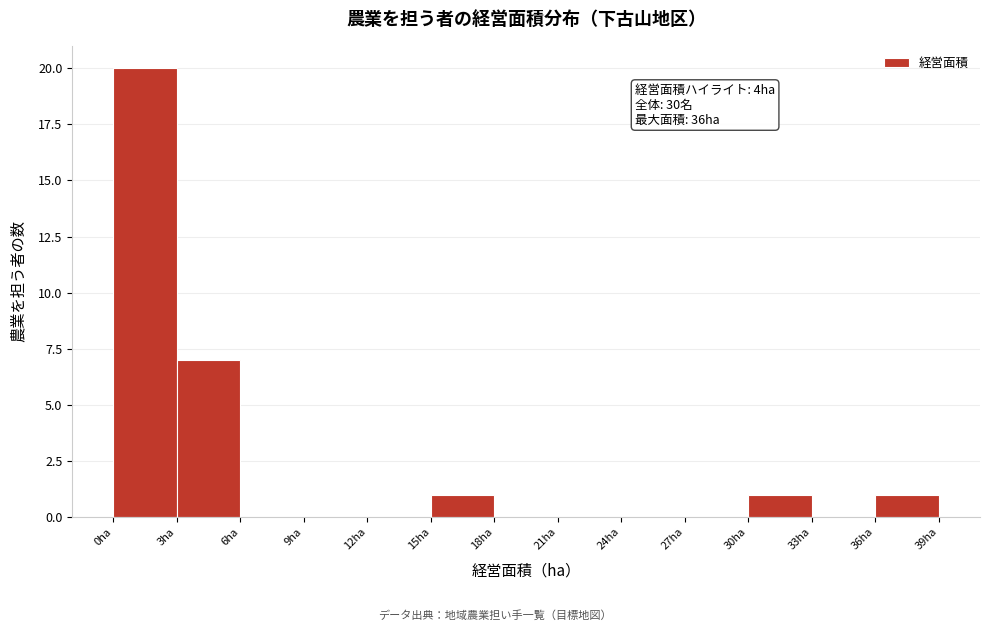

Which range on the x-axis has the tallest bar?

0 to 3